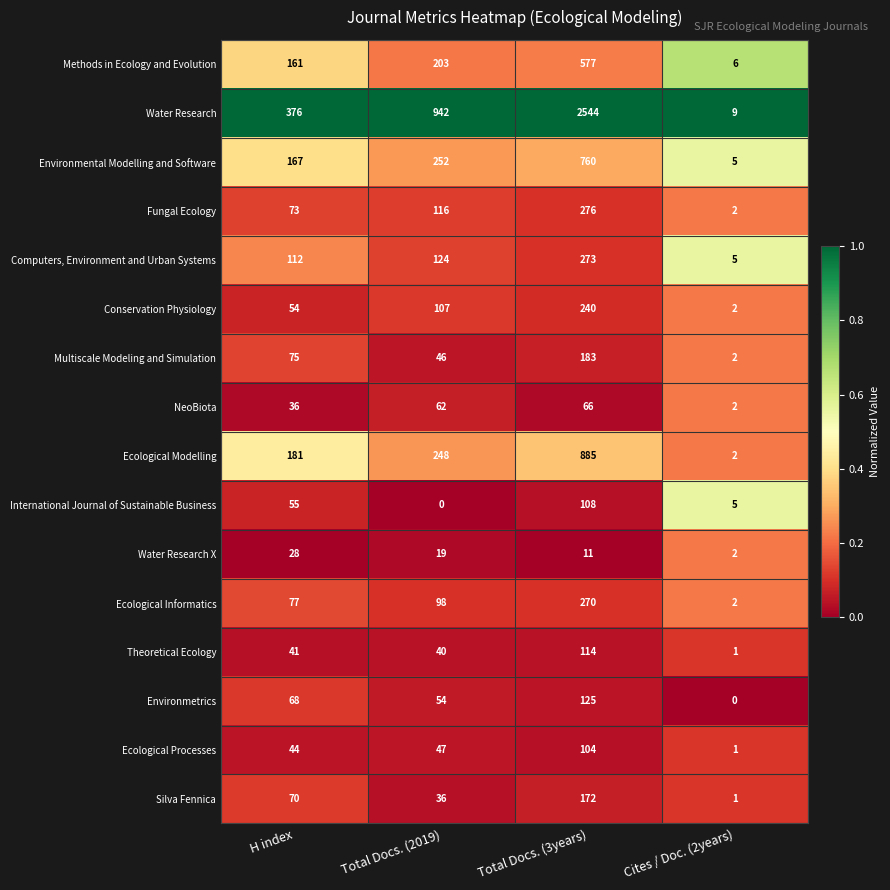

What value does the NeoBiota series have at Total Docs. (3years), to the nearest 10?

70